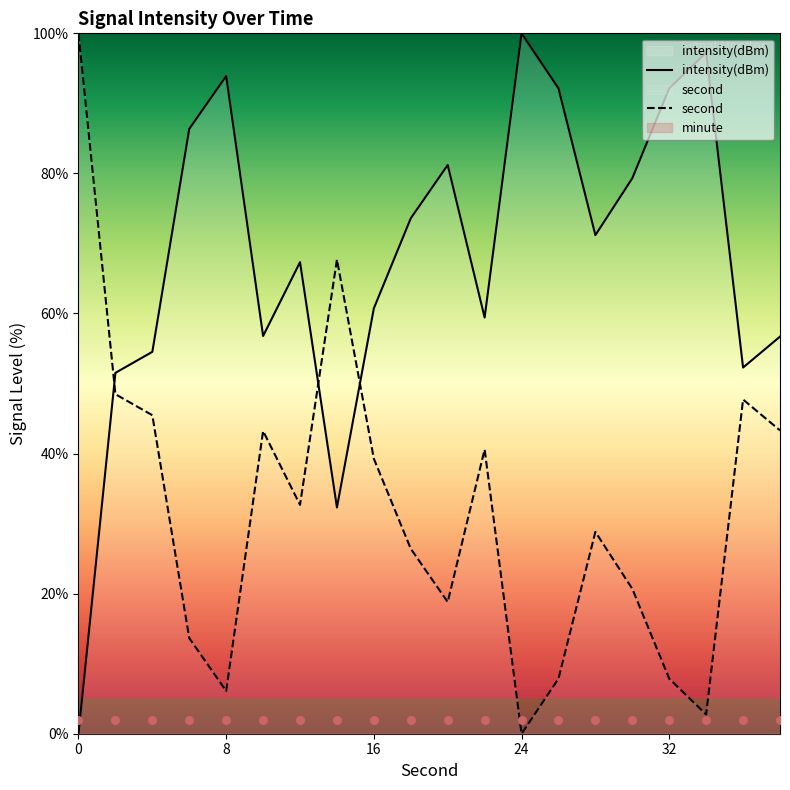

Which series has the largest total across all categories?

intensity(dBm)